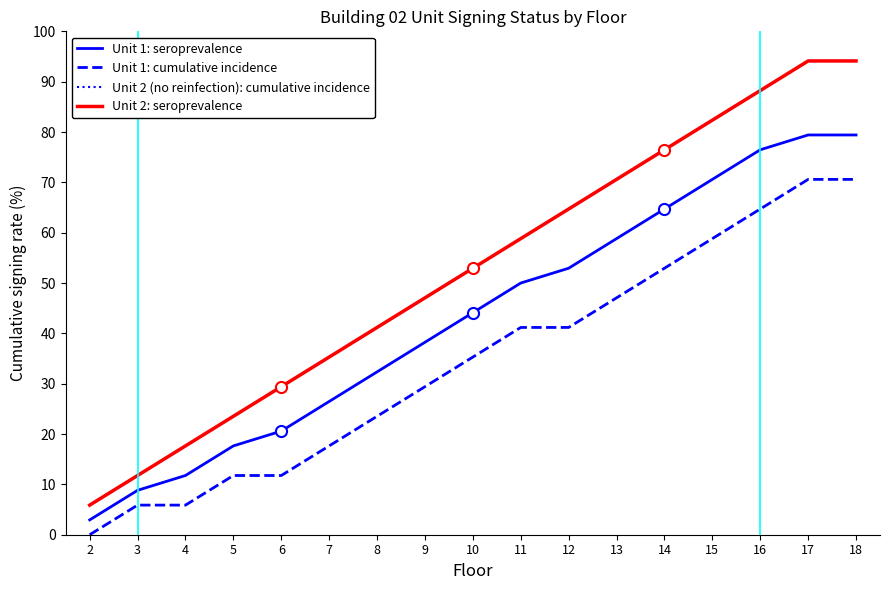

Does the chart have visible grid lines?

No